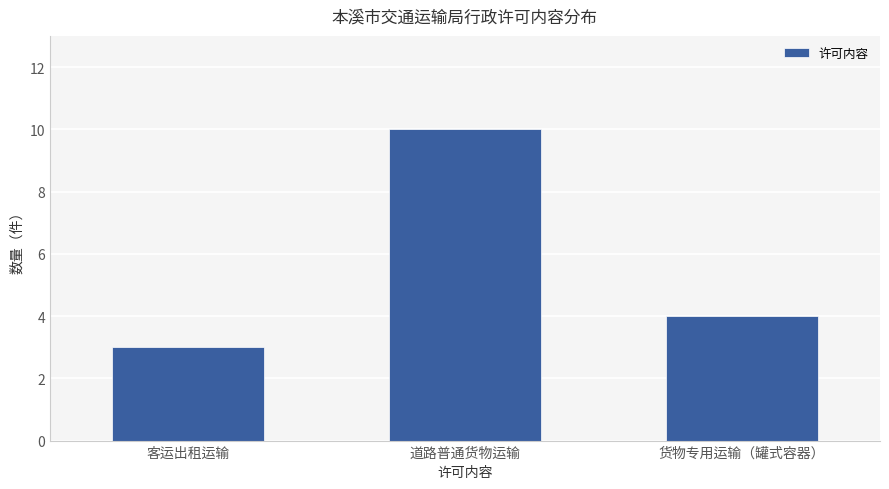

At which category does the chart reach its minimum across all series?

客运出租运输